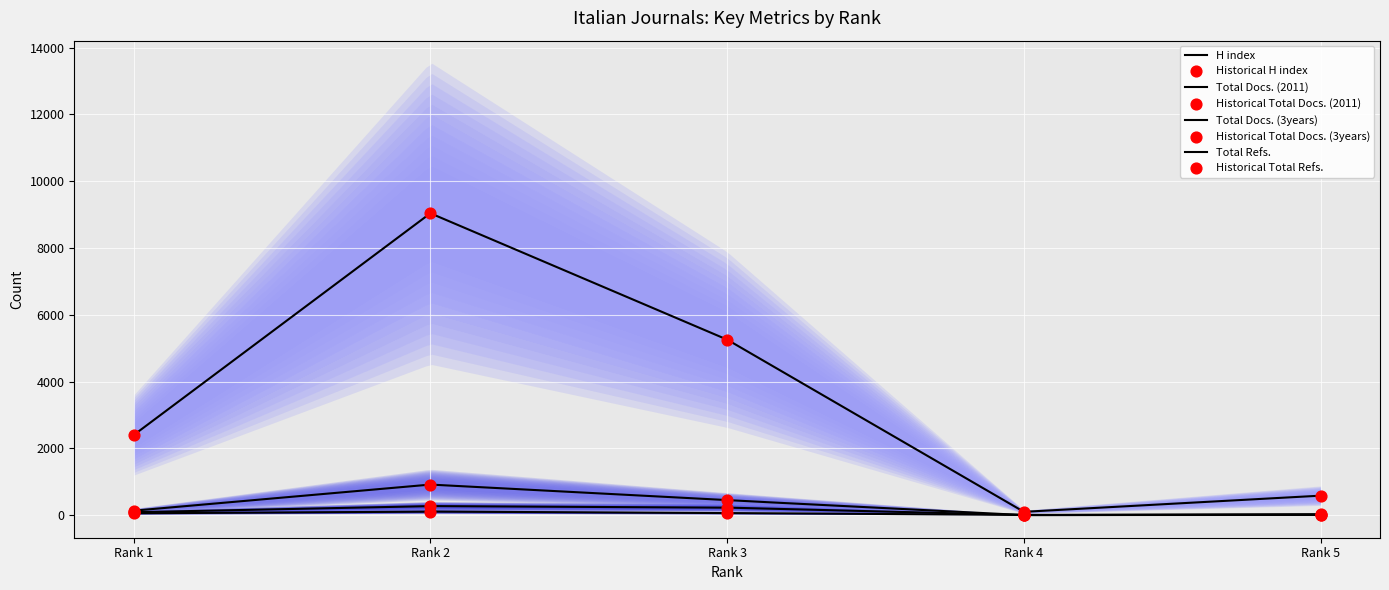

Which series has the widest spread of Y values?

Total Refs.